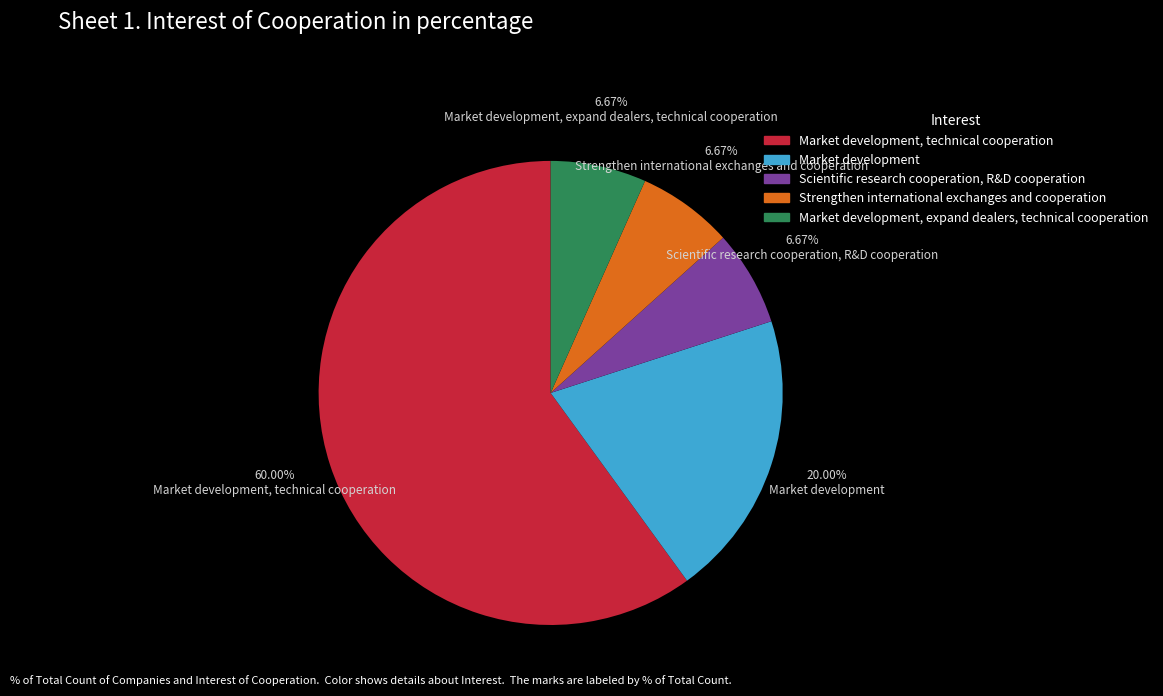

Is there any slice that represents more than half of the pie?

Yes